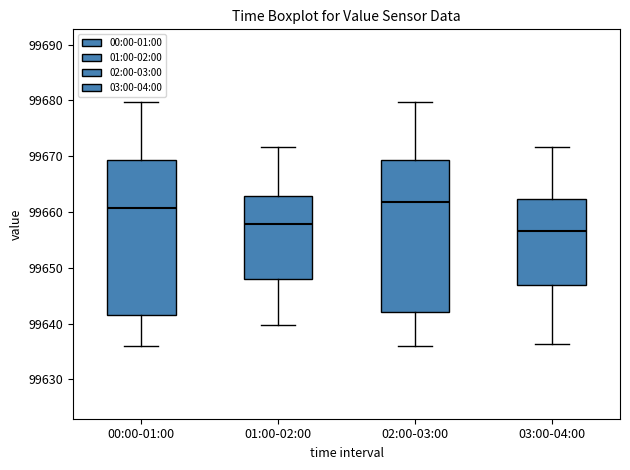

Reading left to right, read every box against the y-axis: the position of its median line, the range the box covers, and the ends of its whiskers. The values are not printed on the chart, so give them approximately, as read against the axis.

00:00-01:00: median 99661, box 99642 to 99669, whiskers 99636 to 99680
01:00-02:00: median 99658, box 99648 to 99663, whiskers 99640 to 99672
02:00-03:00: median 99662, box 99642 to 99669, whiskers 99636 to 99680
03:00-04:00: median 99657, box 99647 to 99662, whiskers 99636 to 99672